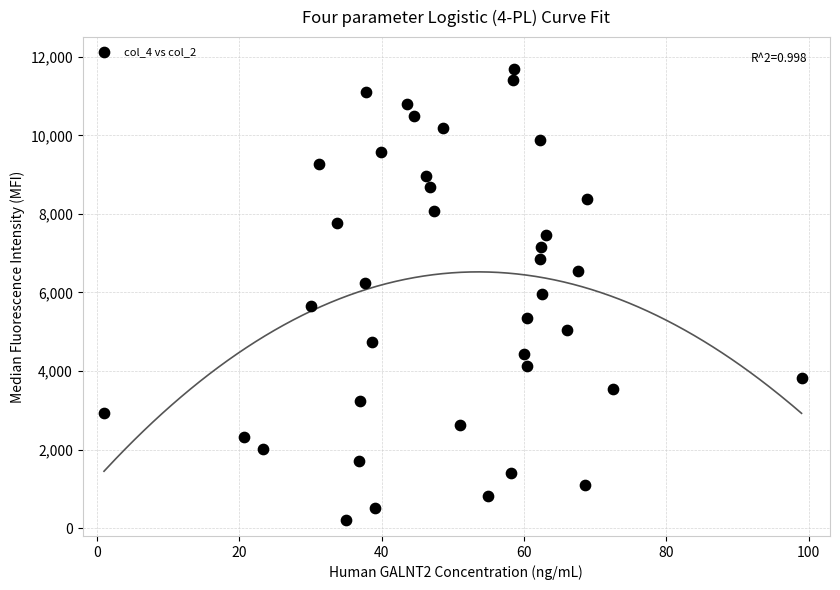

What is the range of X values (max minus min)?

98.0